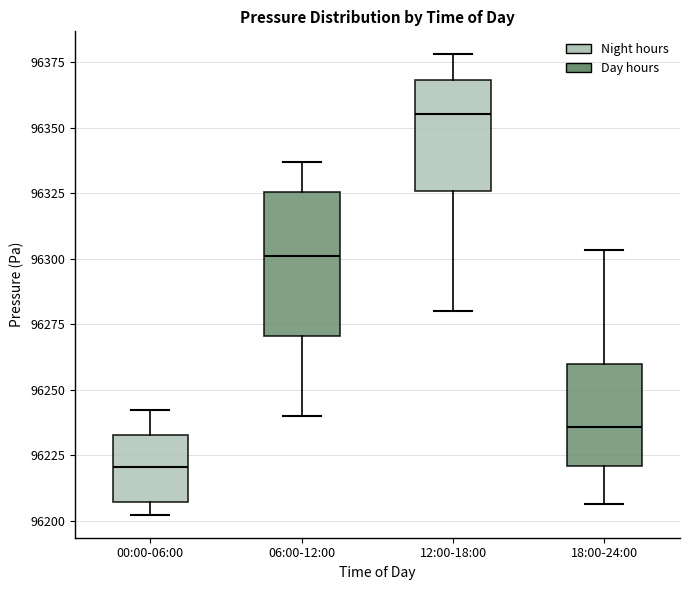

Reading left to right, transcribe this box plot: for each box, give where its median line is, the range the box spans, and where its two whiskers end, as read against the y-axis. The values are not printed on the chart, so give them approximately, as read against the axis.

00:00-06:00: median 96220, box 96205 to 96235, whiskers 96200 to 96240
06:00-12:00: median 96300, box 96270 to 96325, whiskers 96240 to 96335
12:00-18:00: median 96355, box 96325 to 96370, whiskers 96280 to 96380
18:00-24:00: median 96235, box 96220 to 96260, whiskers 96205 to 96305